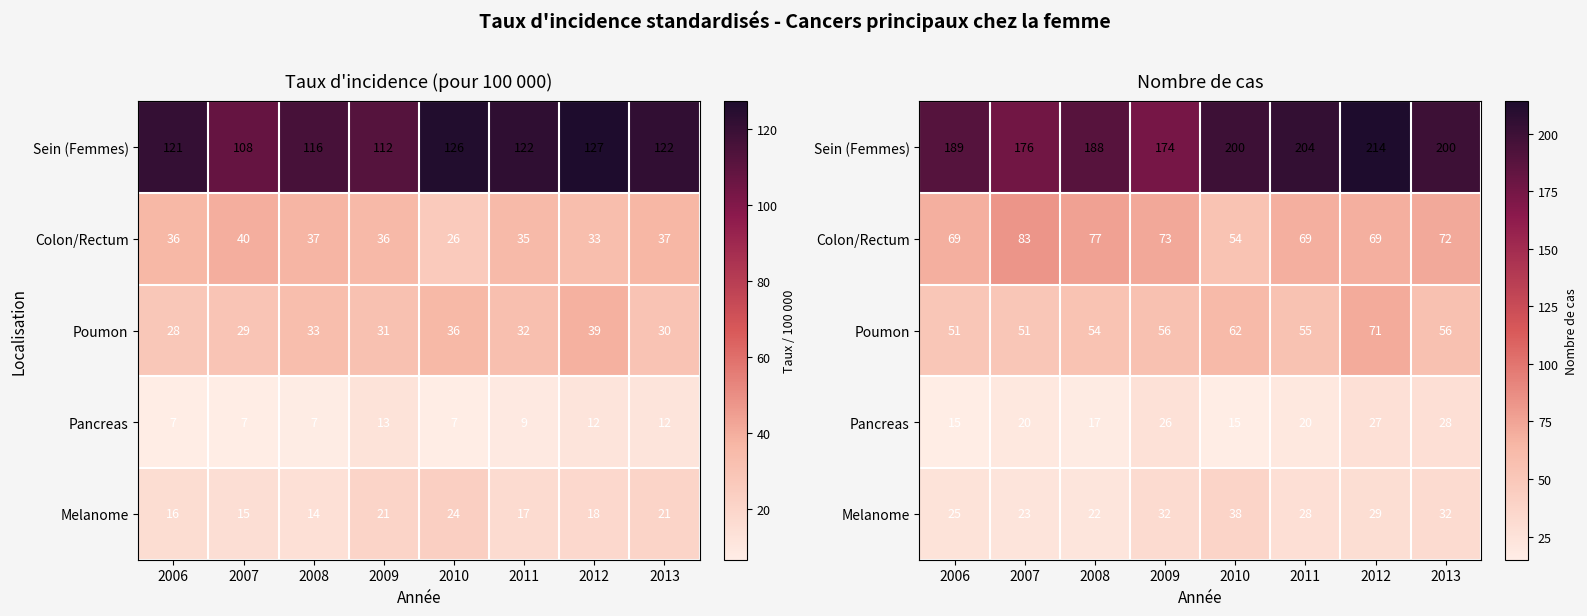

At how many categories does at least one series exceed 67?

8